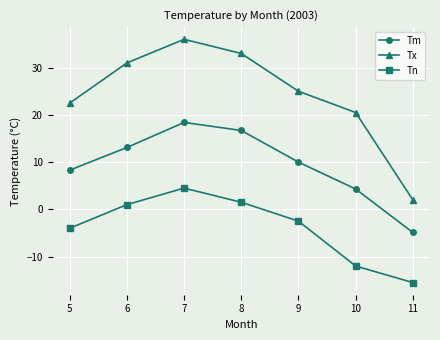

How many lines are shown in the chart?

3